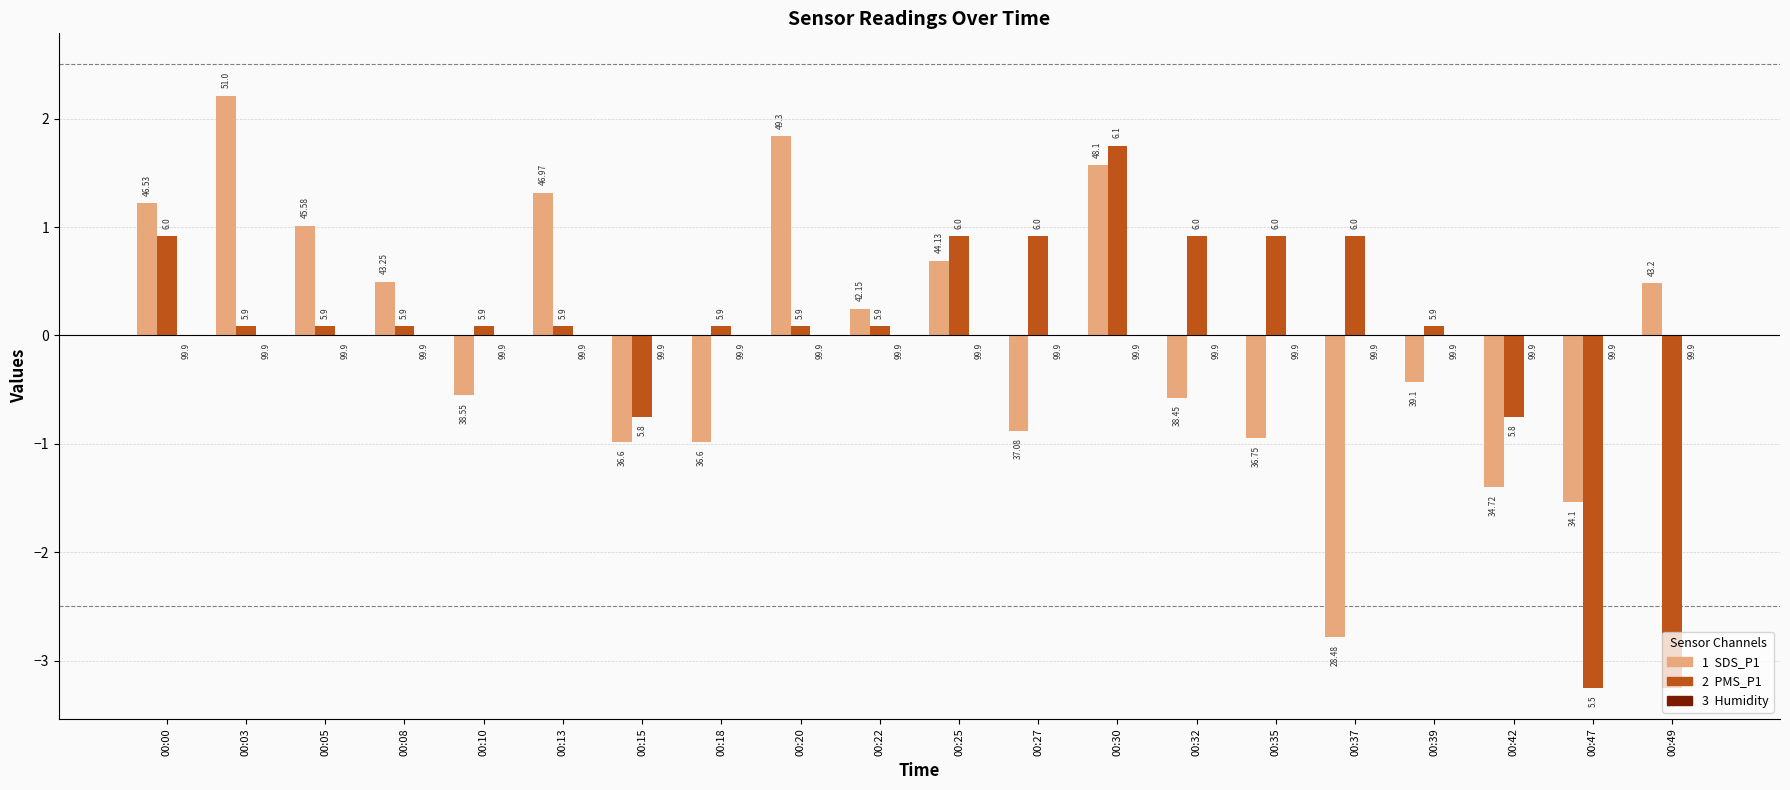

Are the bars horizontal?

No